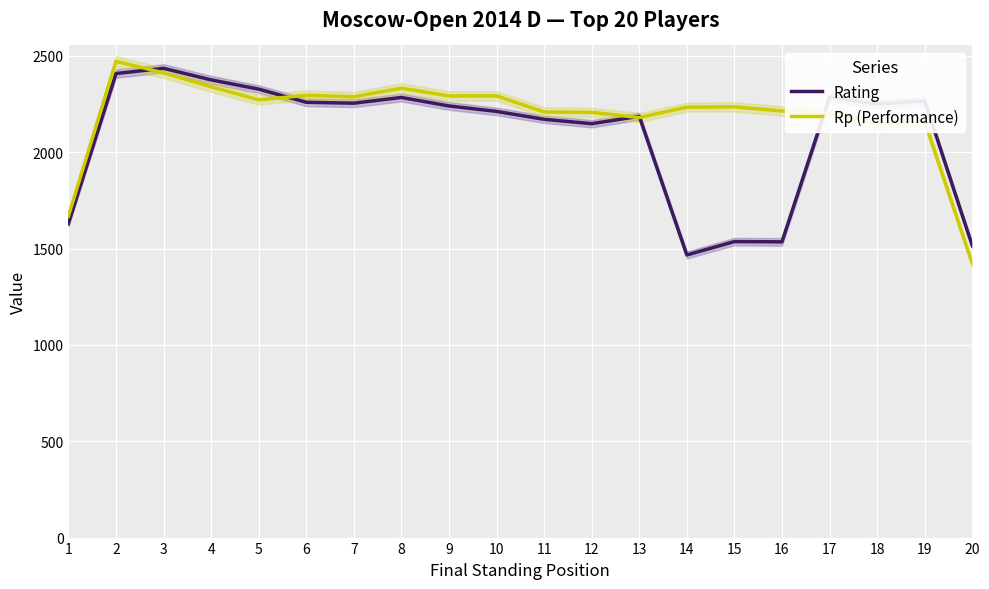

At how many categories does at least one series exceed 1536?

19